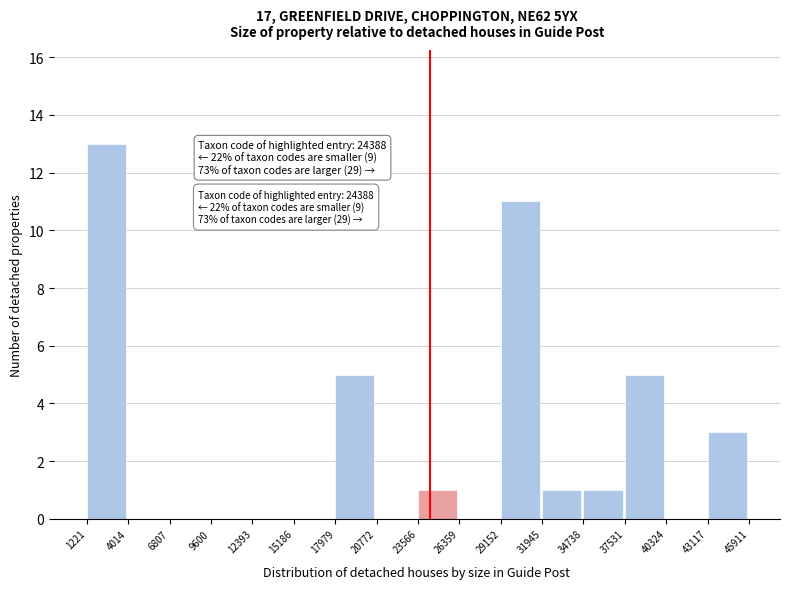

Which range on the x-axis has the tallest bar?

1221 to 4014